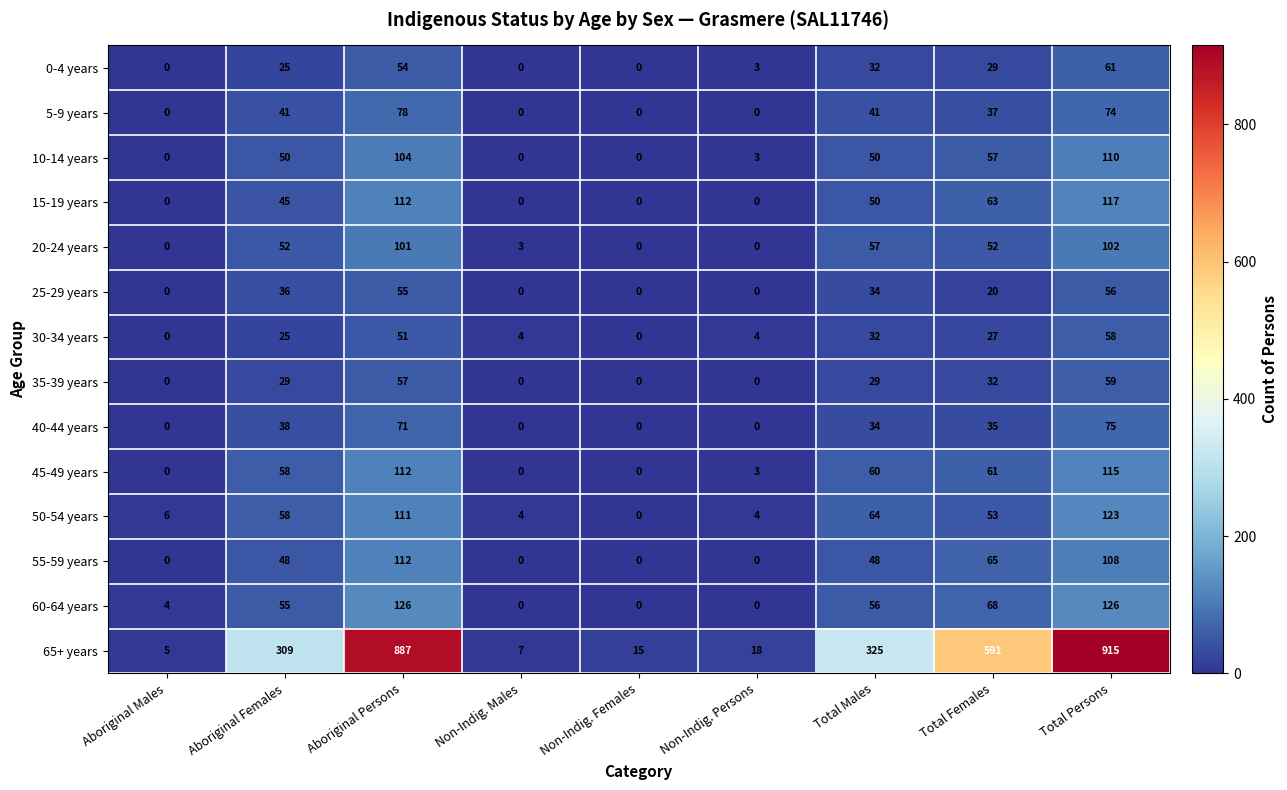

What is the sum of all 45-49 years values?

409